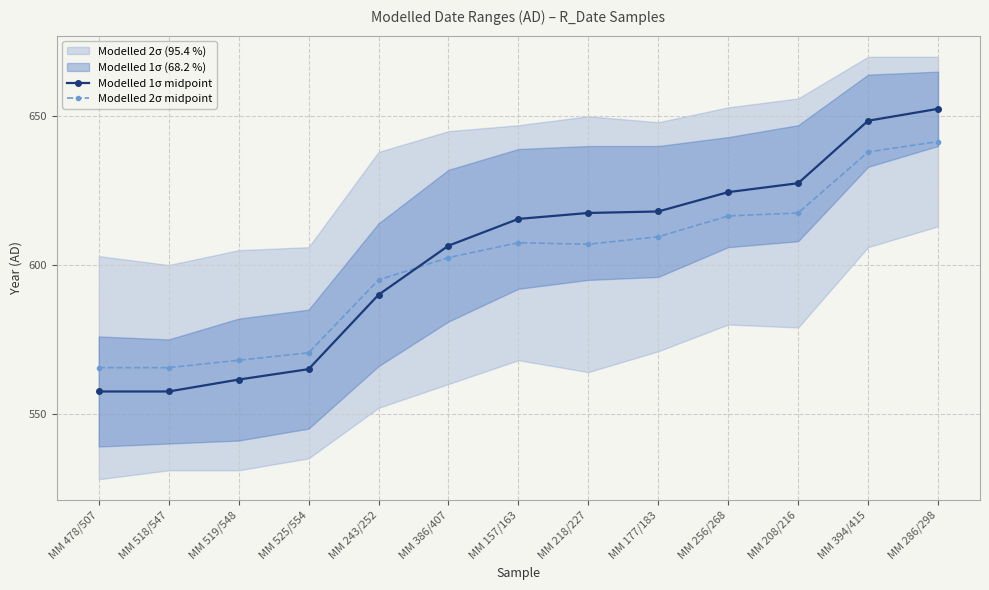

What position from the right is MM 519/548?

11